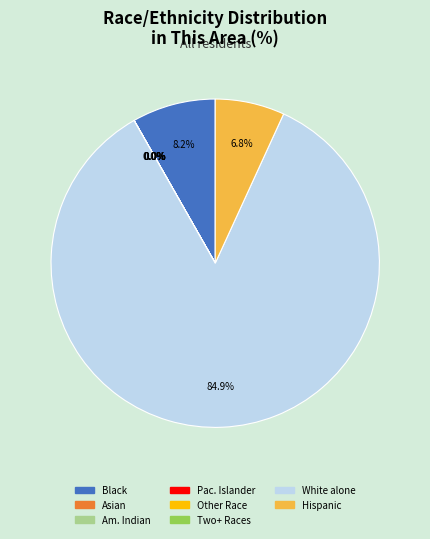

Is there a majority slice in this chart?

Yes